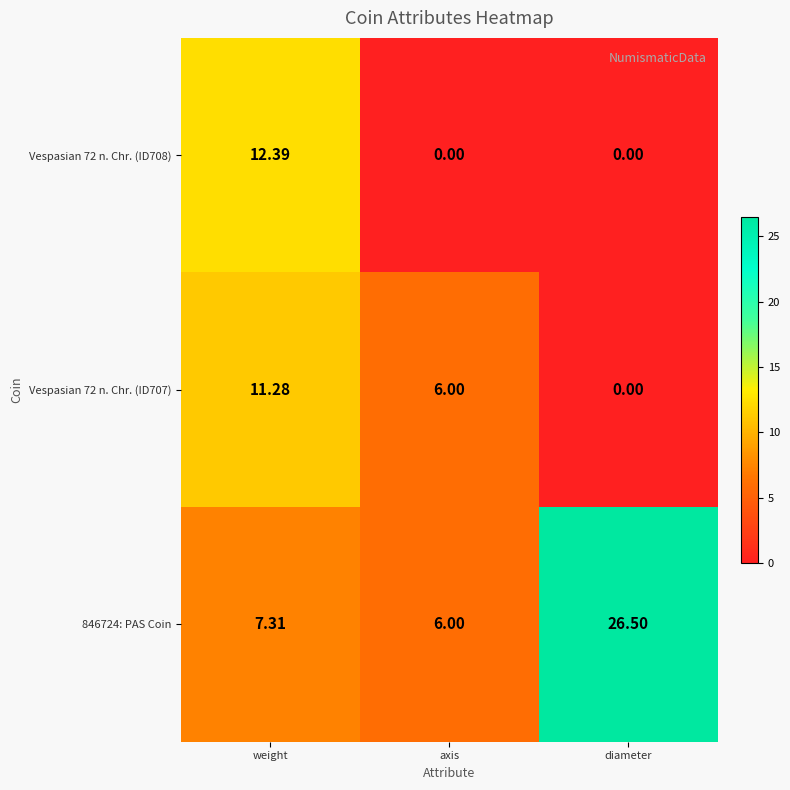

What is the greatest value displayed?

26.5